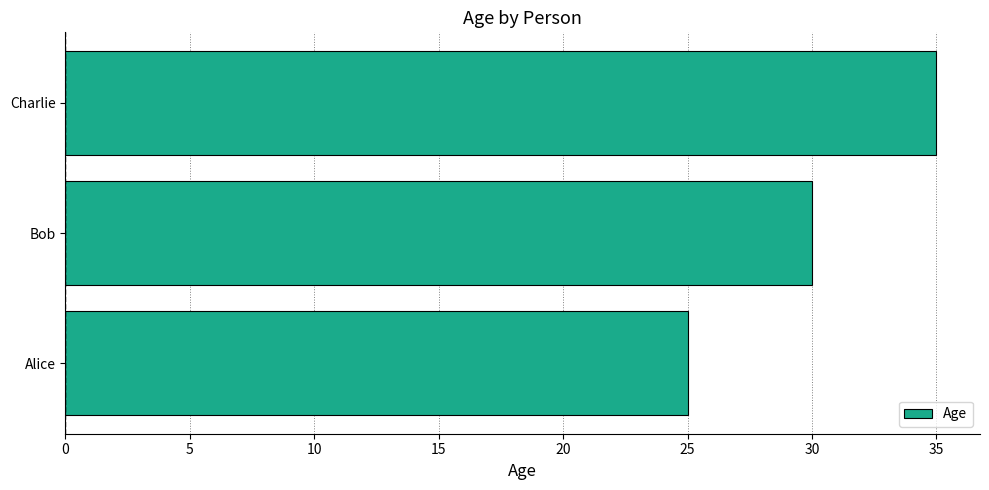

Approximately how many times larger is the value at Alice compared to Charlie?

0.7